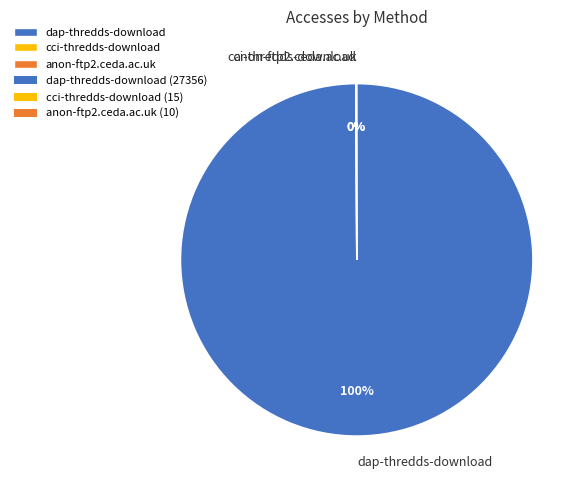

To the nearest percent, what portion does dap-thredds-download represent?

100%